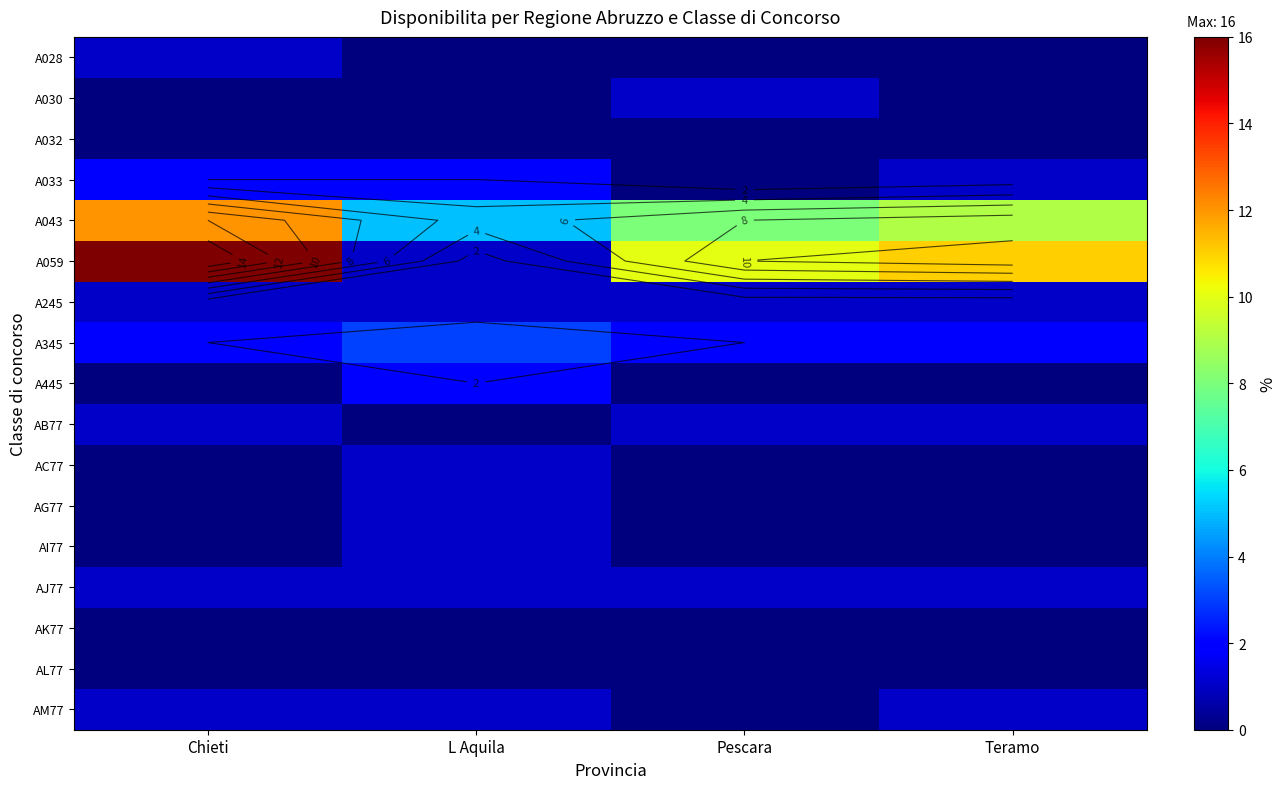

True or false: AG77 has a value of 0 at Teramo.

True